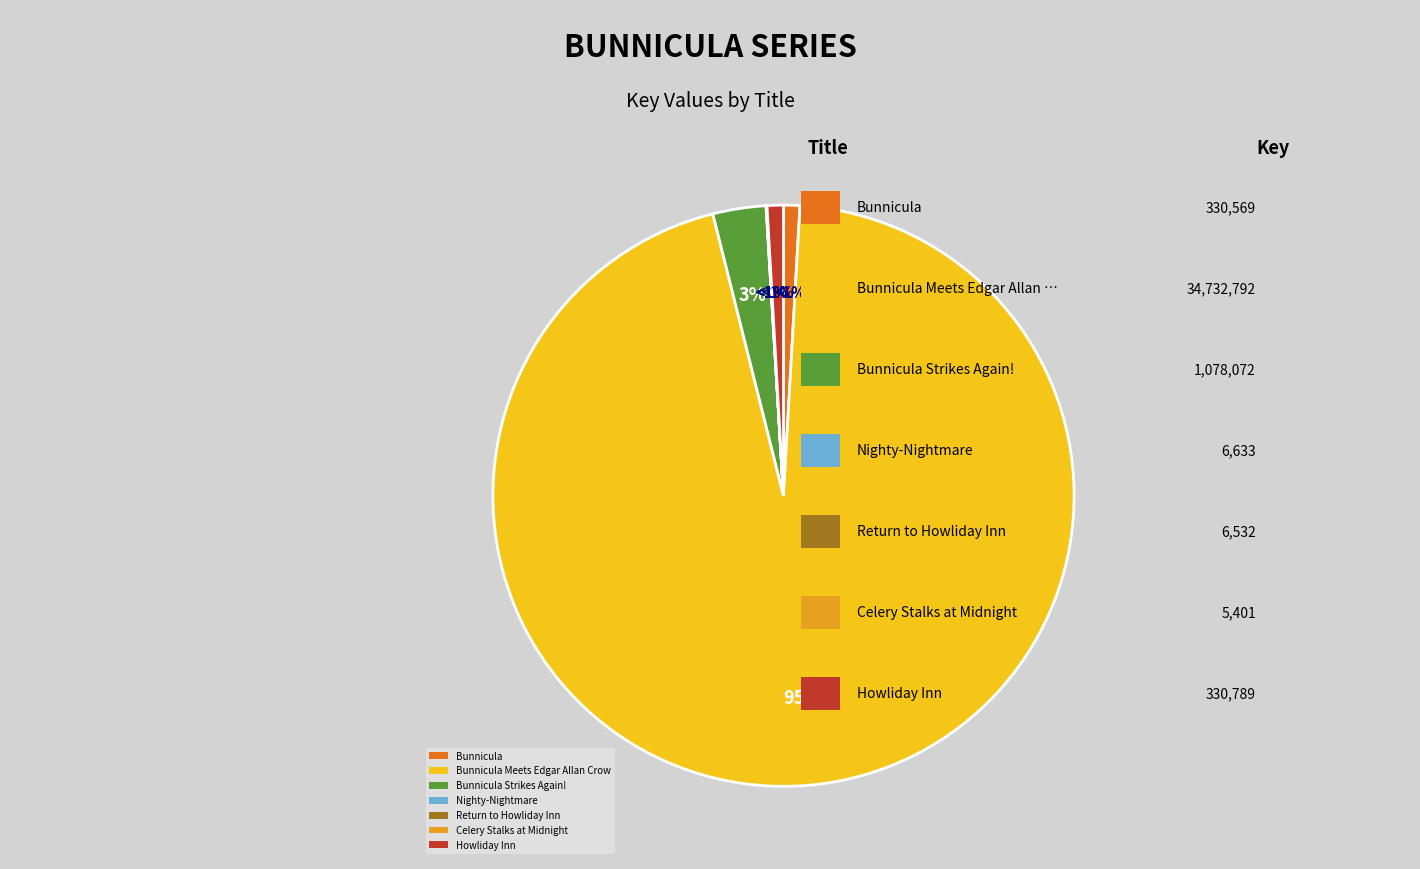

What portion of the pie excludes Bunnicula Strikes Again!?

97.0%